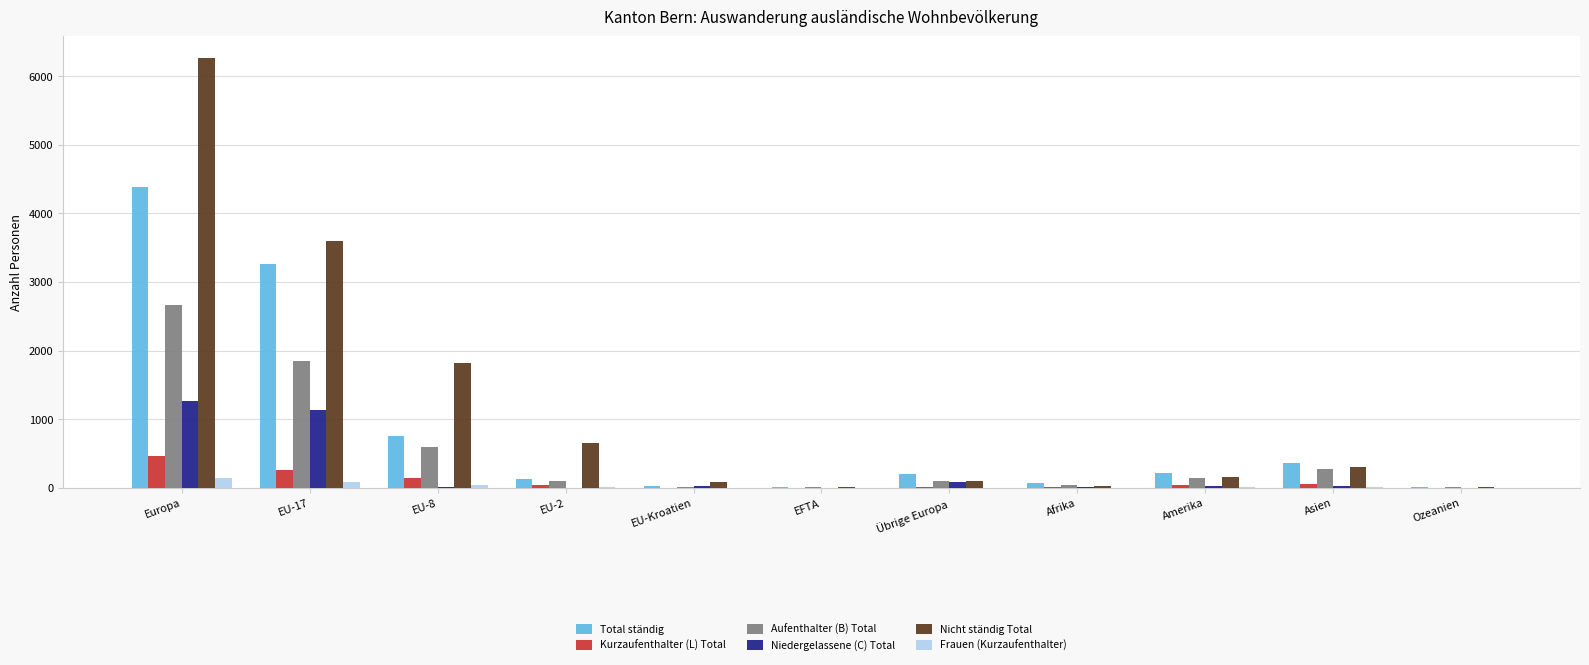

The value of Aufenthalter (B) Total at Europa is 1200. True or false?

False